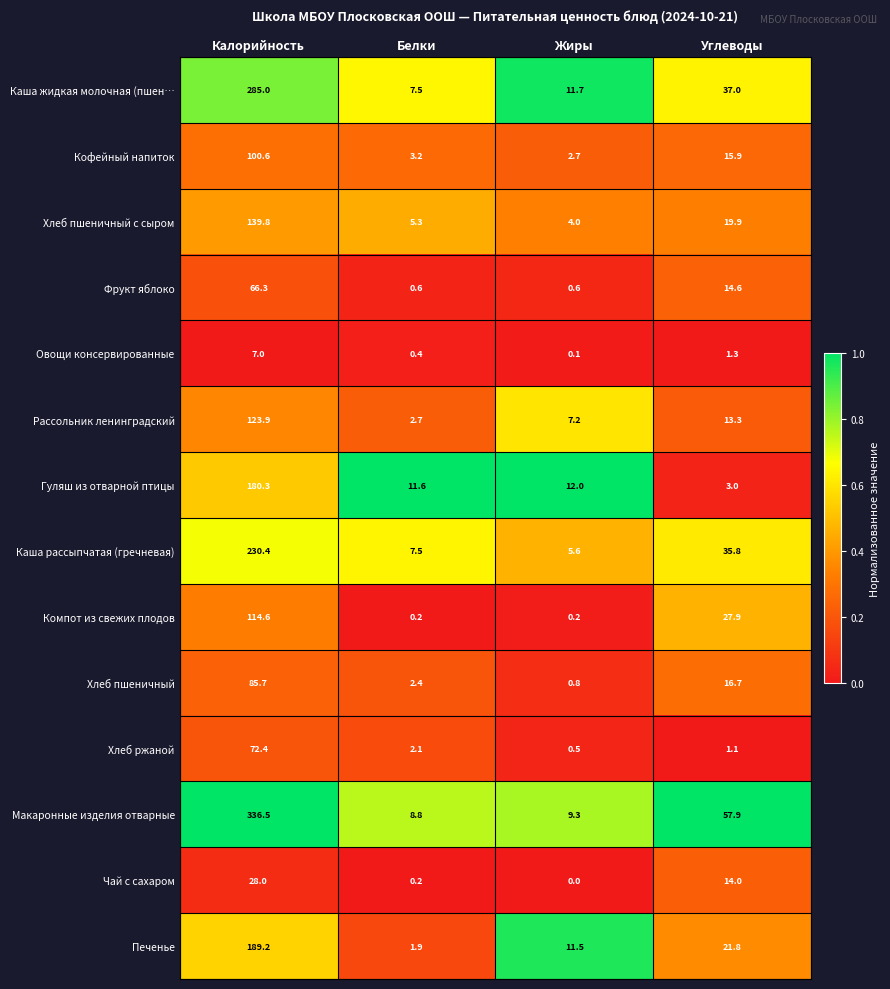

What is the difference between the second highest and minimum values in the Рассольник ленинградский series?

10.6